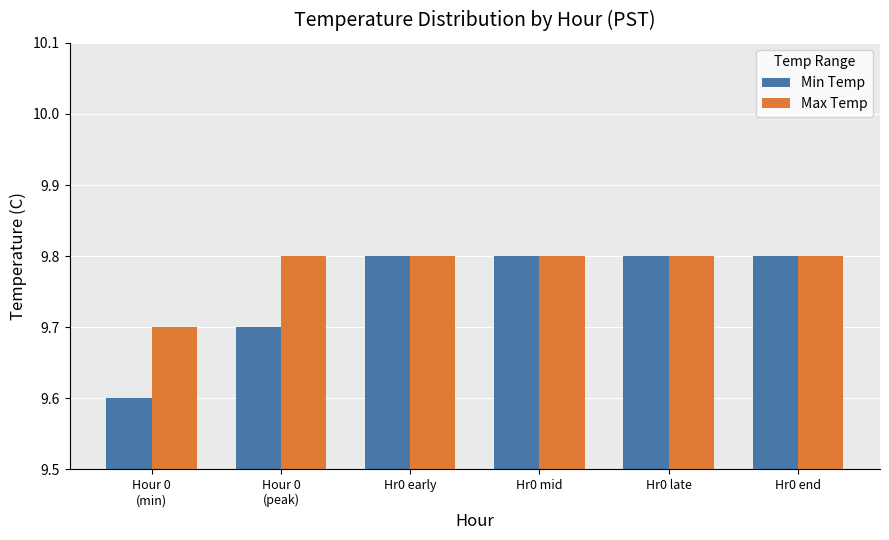

Does the chart contain stacked bars?

No